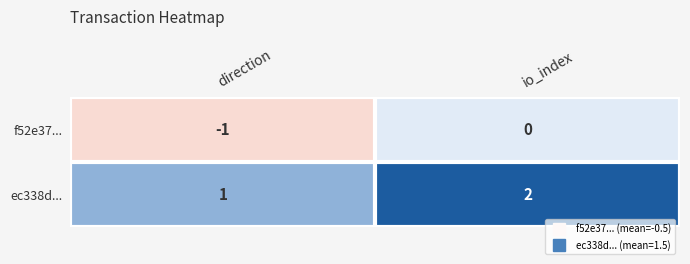

What is the sum of the ec338d... values at io_index and direction?

3